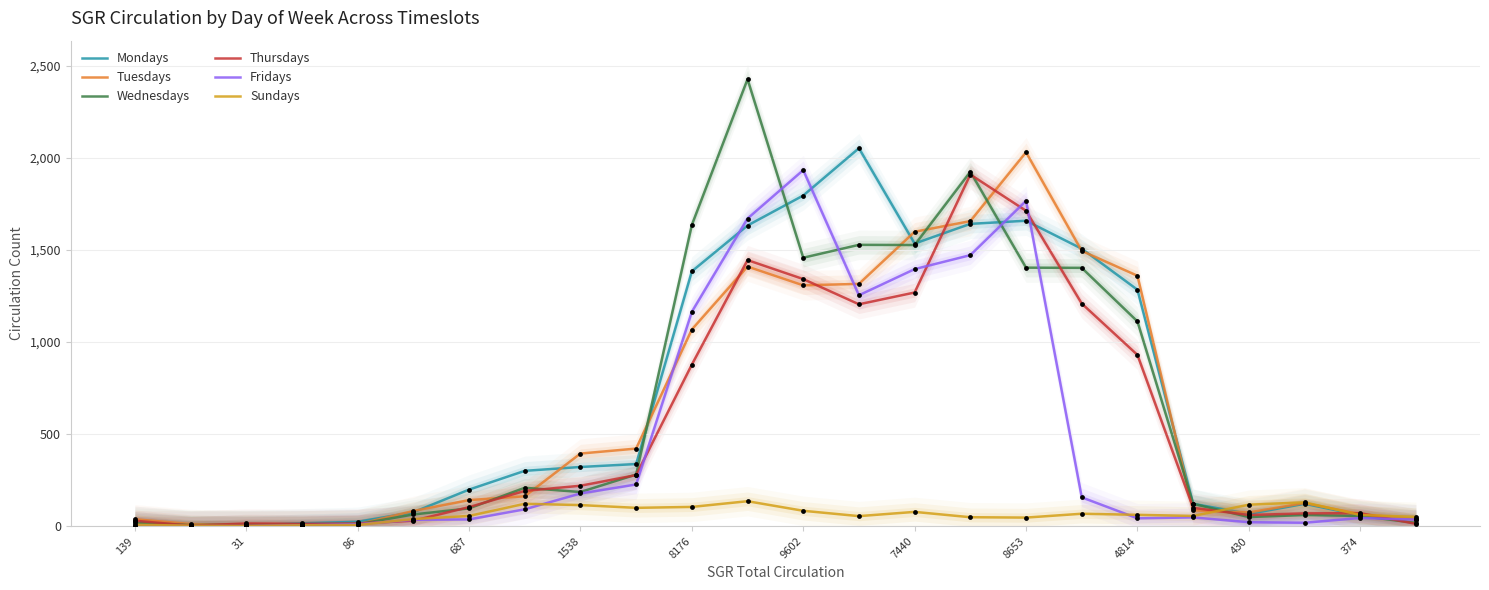

Which series reaches the minimum Y coordinate?

Fridays